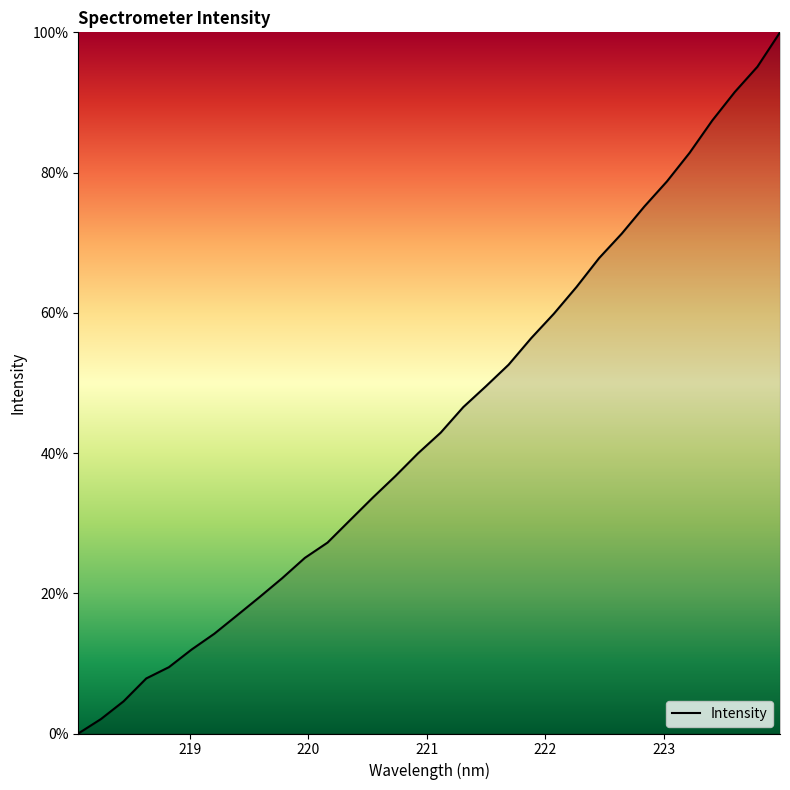

Reading right to left, list all the values displayed in this chart.

100.0	95.1	91.5	87.4	82.8	78.7	75.2	71.3	67.8	63.7	59.9	56.4	52.6	49.5	46.6	42.9	40.0	36.7	33.6	30.4	27.2	25.0	22.2	19.5	16.8	14.2	12.0	9.5	7.9	4.6	2.1	0.0